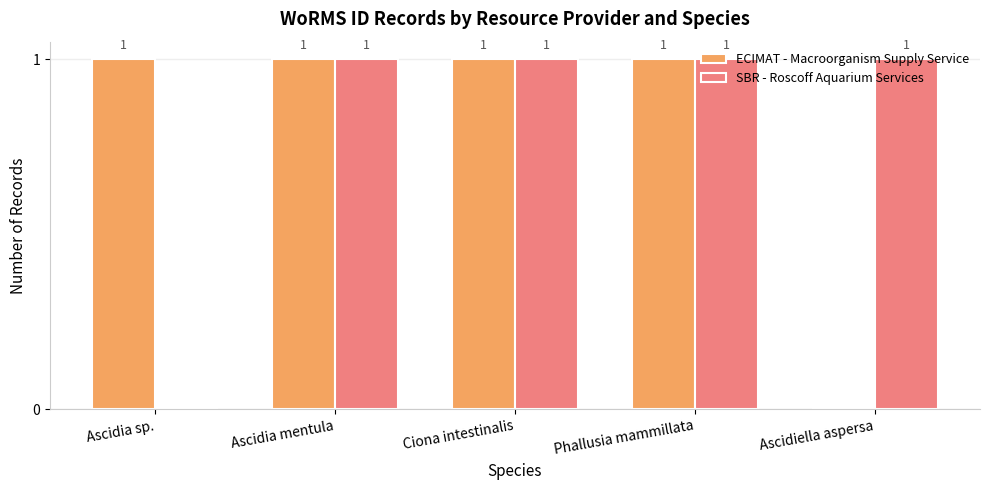

How many SBR - Roscoff Aquarium Services values are between 1 and 2?

4